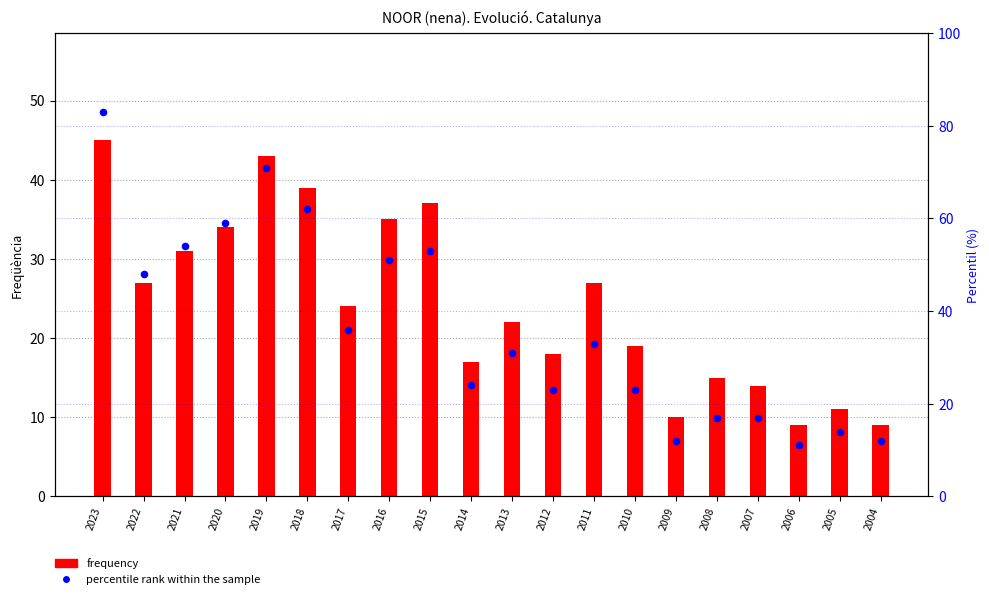

Which series has the widest spread of Y values?

percentile rank within the sample